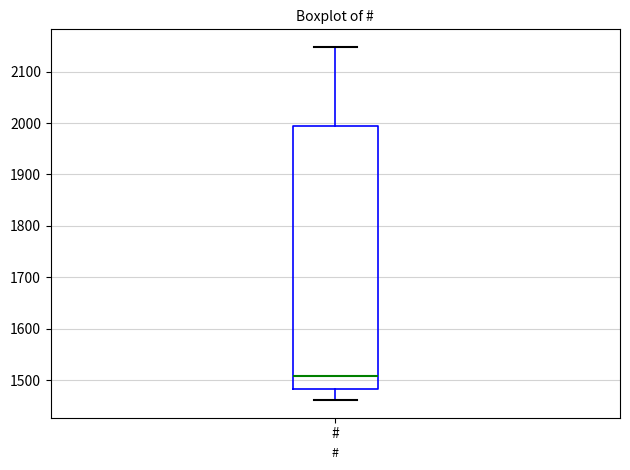

Where does the upper whisker of the box for # end on the y-axis? The values are not printed on the chart, so give them approximately, as read against the axis.

2150